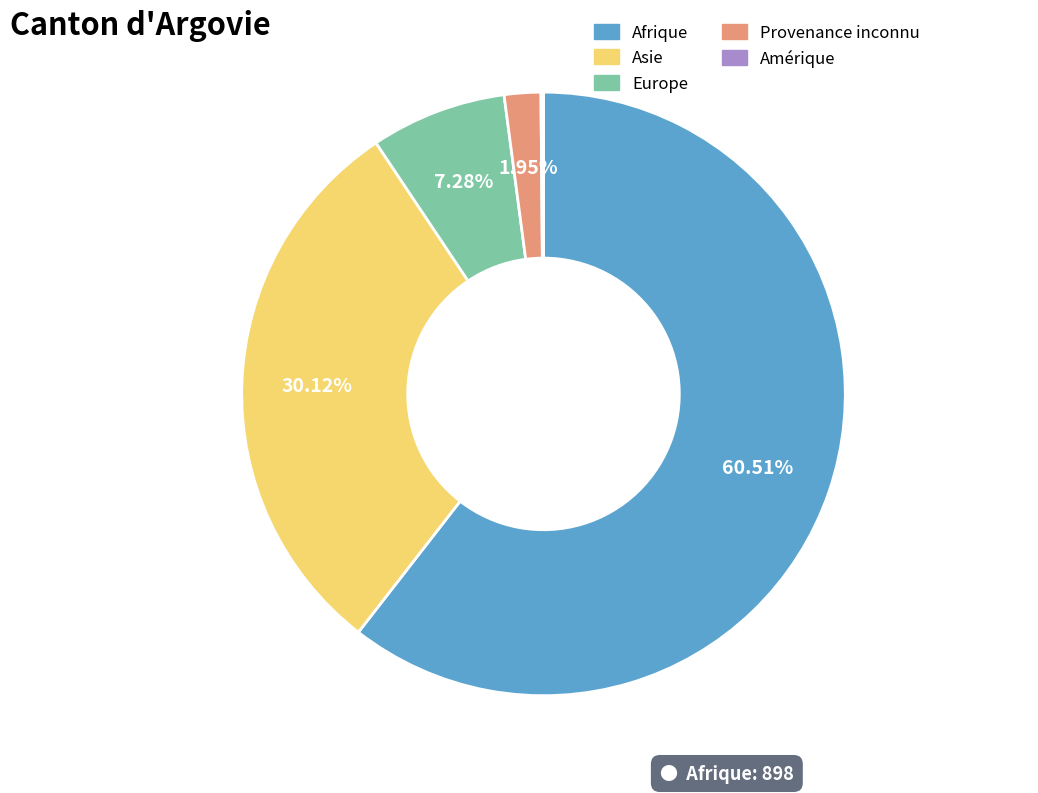

What is the largest slice in the pie chart?

Afrique